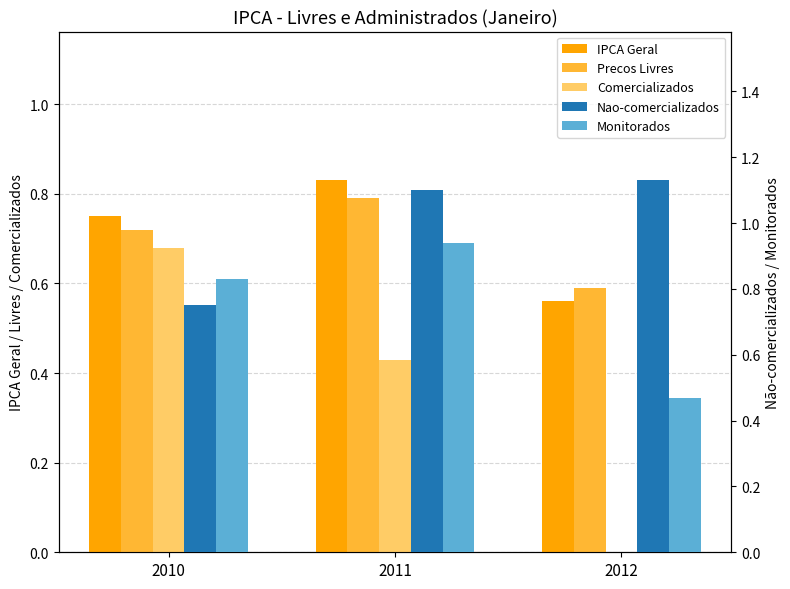

Reading right to left, extract all data points from this chart.

IPCA Geral: 2012=0.6	2011=0.8	2010=0.8
Precos Livres: 2012=0.6	2011=0.8	2010=0.7
Comercializados: 2012=0.0	2011=0.4	2010=0.7
Nao-comercializados: 2012=1.1	2011=1.1	2010=0.8
Monitorados: 2012=0.5	2011=0.9	2010=0.8